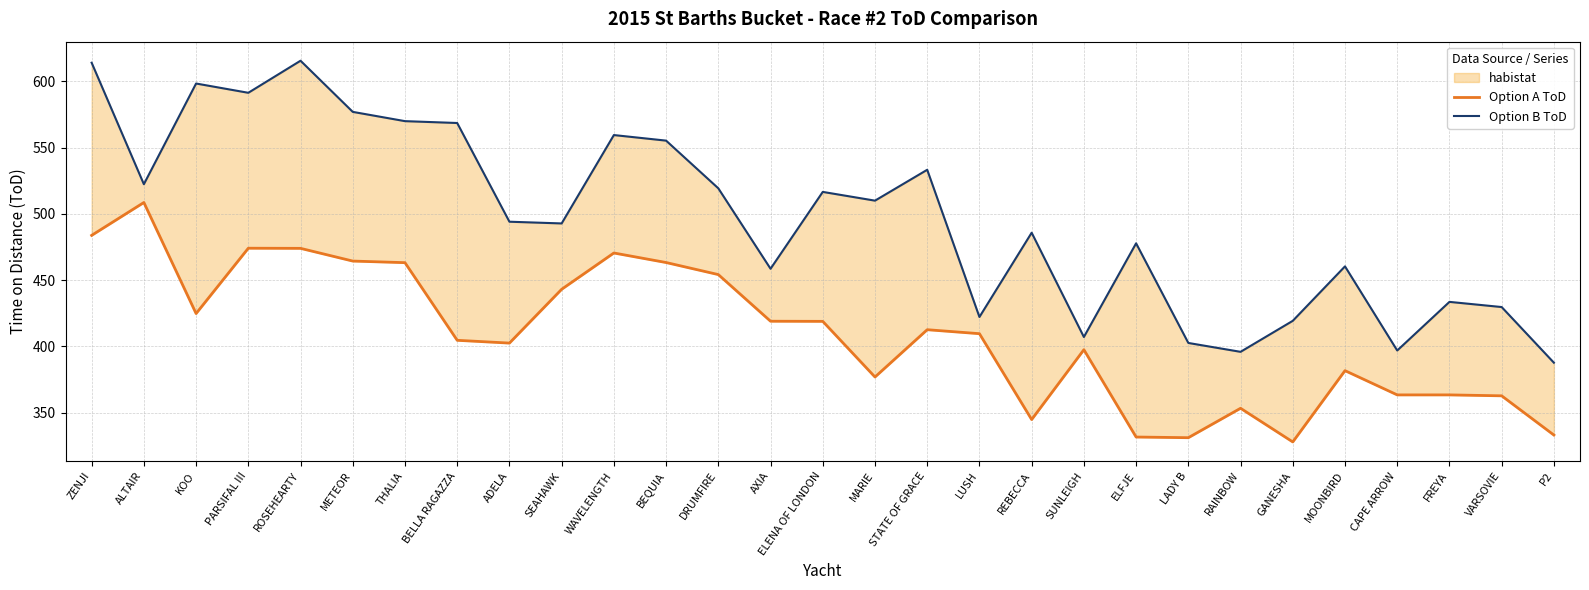

Reading right to left, what are all the values shown in this chart?

Option A ToD: P2=333.0	VARSOVIE=362.6	FREYA=363.3	CAPE ARROW=363.3	MOONBIRD=381.6	GANESHA=327.8	RAINBOW=353.2	LADY B=331.0	ELFJE=331.5	SUNLEIGH=397.4	REBECCA=344.7	LUSH=409.5	STATE OF GRACE=412.5	MARIE=376.8	ELENA OF LONDON=418.8	AXIA=418.9	DRUMFIRE=454.1	BEQUIA=463.2	WAVELENGTH=470.4	SEAHAWK=443.0	ADELA=402.4	BELLA RAGAZZA=404.5	THALIA=463.1	METEOR=464.3	ROSEHEARTY=473.9	PARSIFAL III=474.0	KOO=424.7	ALTAIR=508.5	ZENJI=483.7
Option B ToD: P2=387.6	VARSOVIE=429.6	FREYA=433.5	CAPE ARROW=396.8	MOONBIRD=460.3	GANESHA=419.2	RAINBOW=395.8	LADY B=402.5	ELFJE=477.7	SUNLEIGH=407.0	REBECCA=485.7	LUSH=422.1	STATE OF GRACE=533.2	MARIE=509.9	ELENA OF LONDON=516.5	AXIA=458.5	DRUMFIRE=519.2	BEQUIA=555.2	WAVELENGTH=559.4	SEAHAWK=492.7	ADELA=494.0	BELLA RAGAZZA=568.5	THALIA=569.9	METEOR=576.9	ROSEHEARTY=615.5	PARSIFAL III=591.3	KOO=598.3	ALTAIR=522.3	ZENJI=614.0